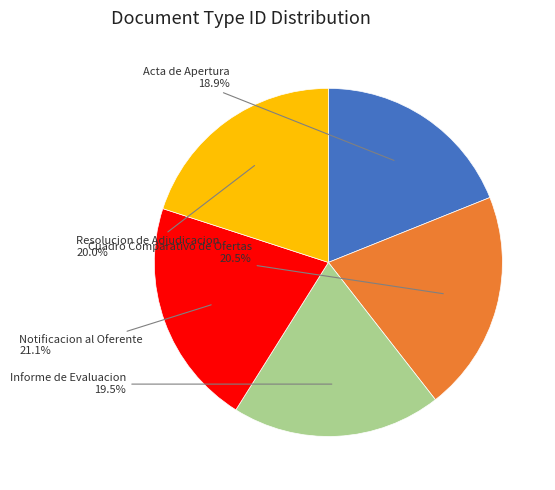

Count the number of slices in the pie.

5